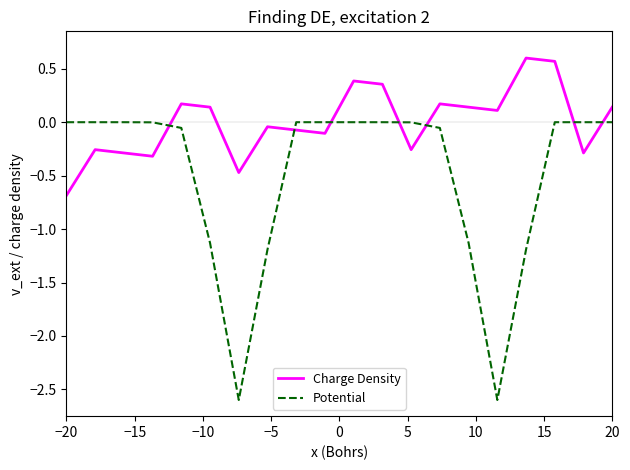

What is the difference between the maximum and minimum values in the Potential series?

2.6